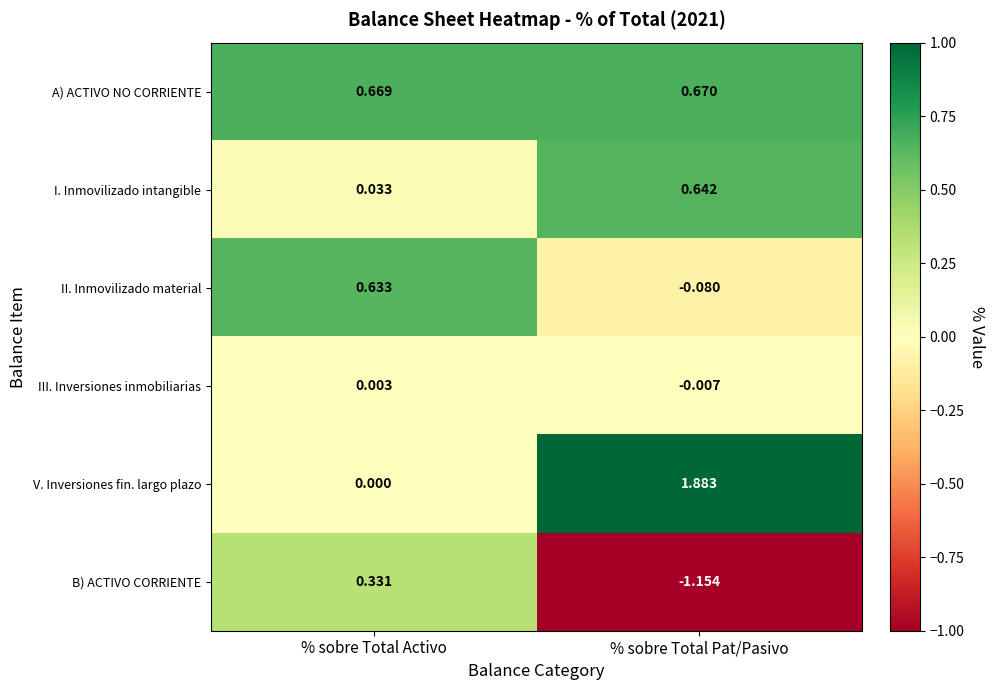

Is the value of I. Inmovilizado intangible at % sobre Total Pat/Pasivo greater than the value of V. Inversiones fin. largo plazo at % sobre Total Activo?

Yes